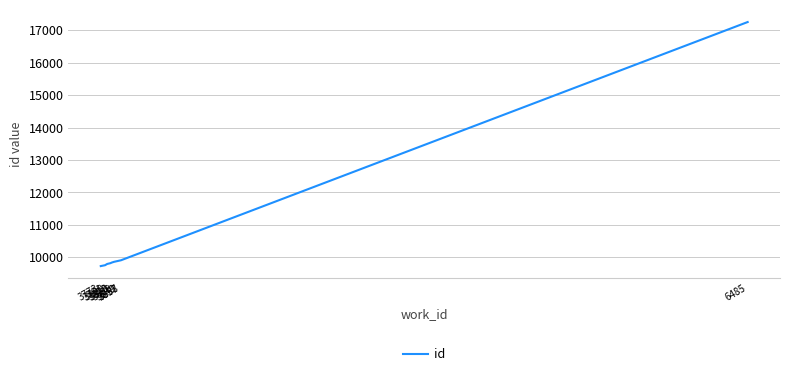

What is the maximum value shown in the chart?

17252